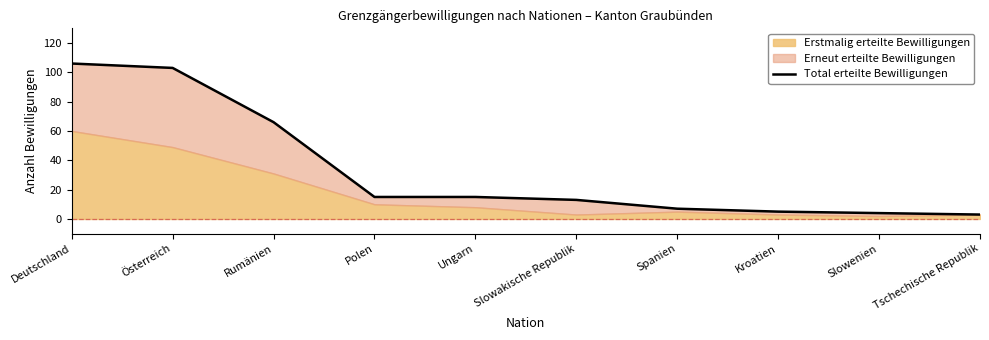

What is the change in value from Rumänien to Ungarn?

-51